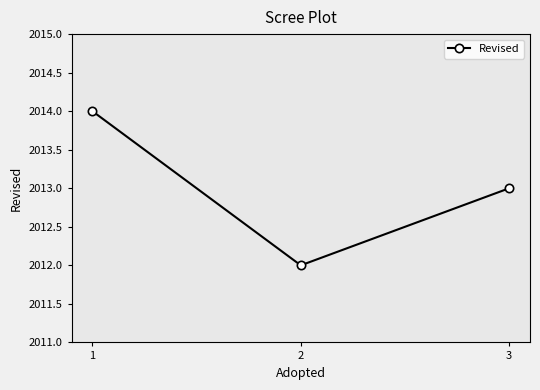

Reading right to left, extract all data points from this chart.

3=2013	2=2012	1=2014